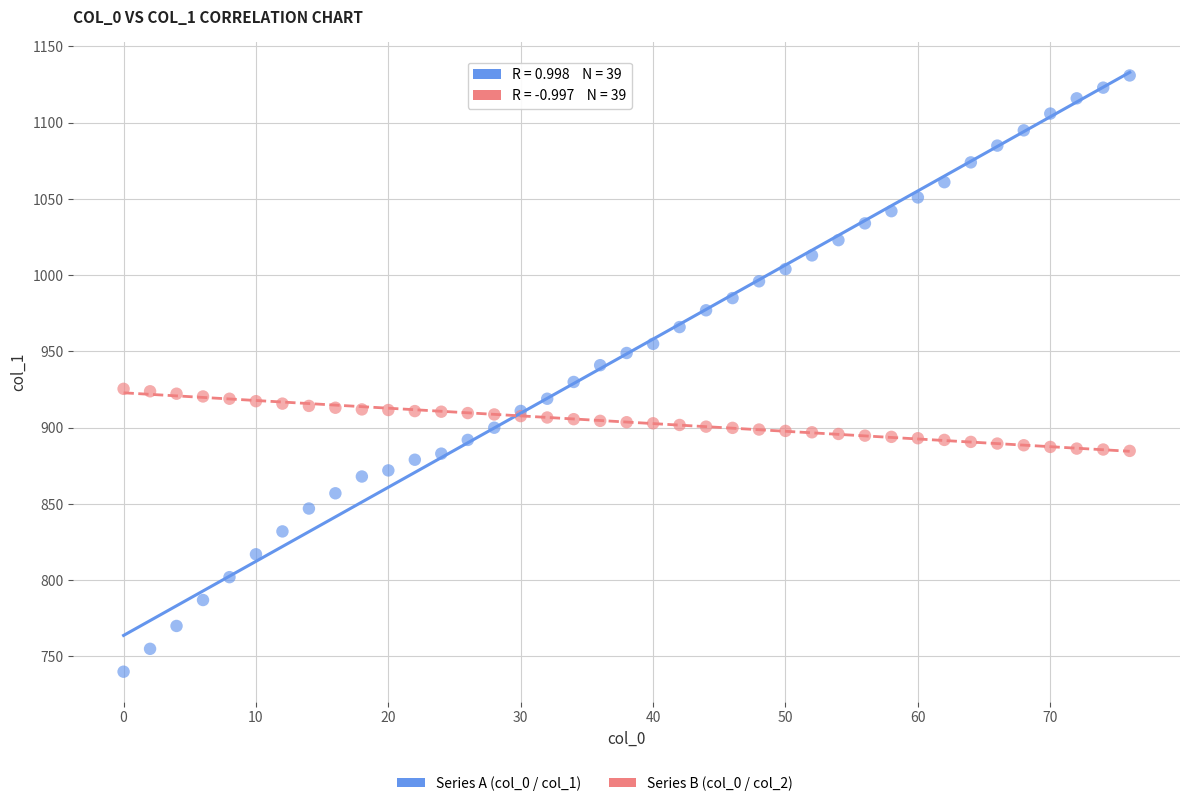

Which series has the widest spread of Y values?

Series A (col_0 / col_1)